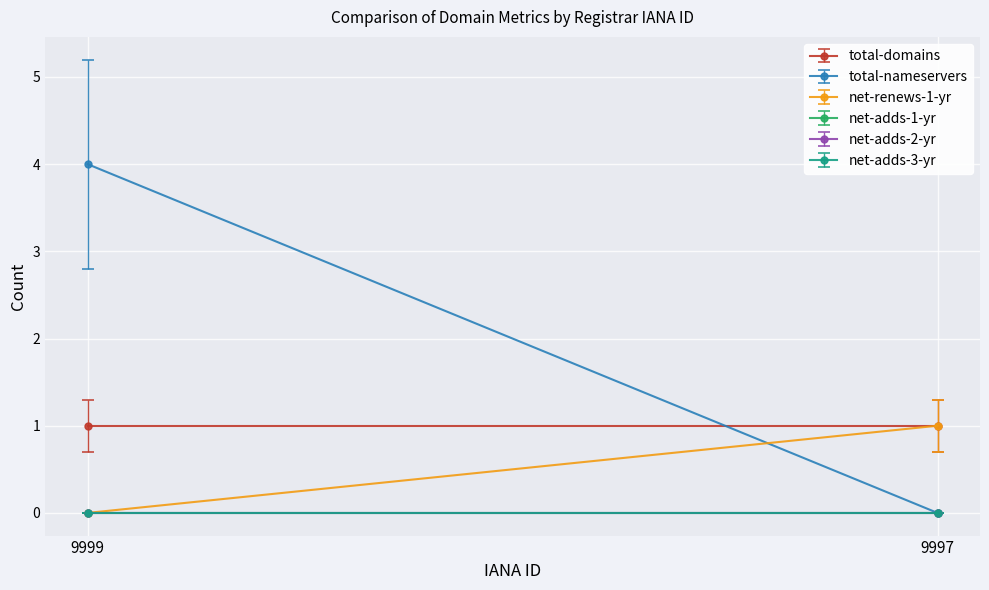

At which label does net-adds-2-yr reach its peak?

9999